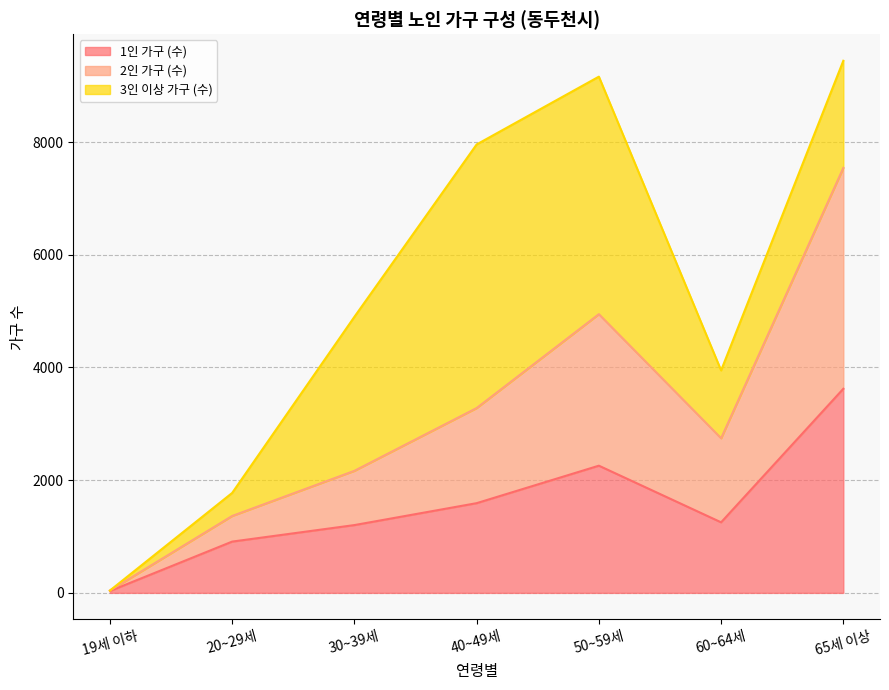

At which category does 2인 가구 (수) reach its first local peak?

50~59세